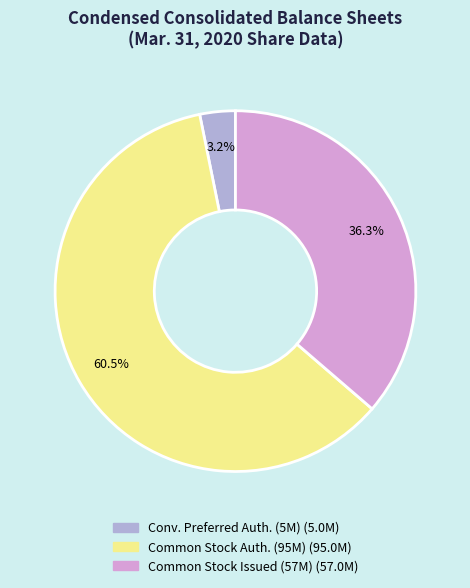

Is there any slice that represents more than half of the pie?

Yes